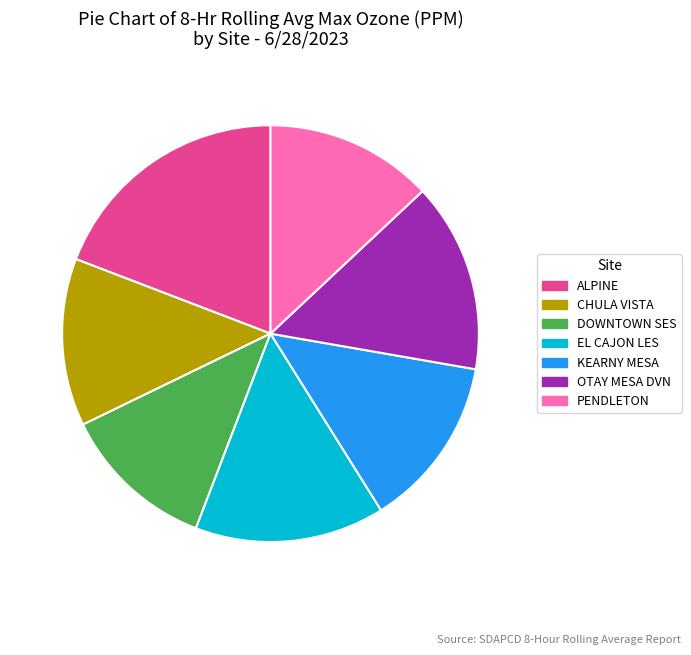

Which has a higher value, KEARNY MESA or EL CAJON LES?

EL CAJON LES